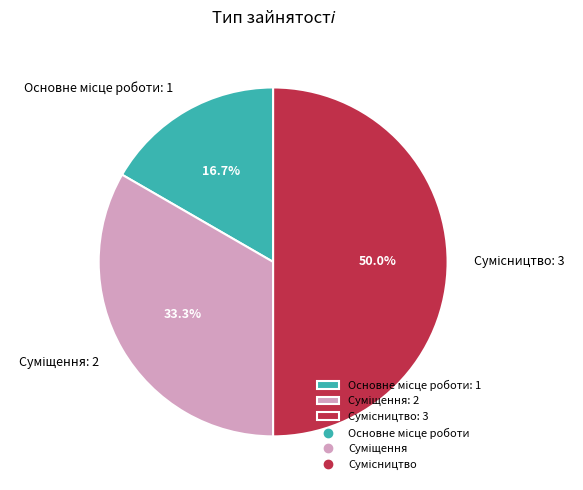

How many segments does this pie chart have?

3